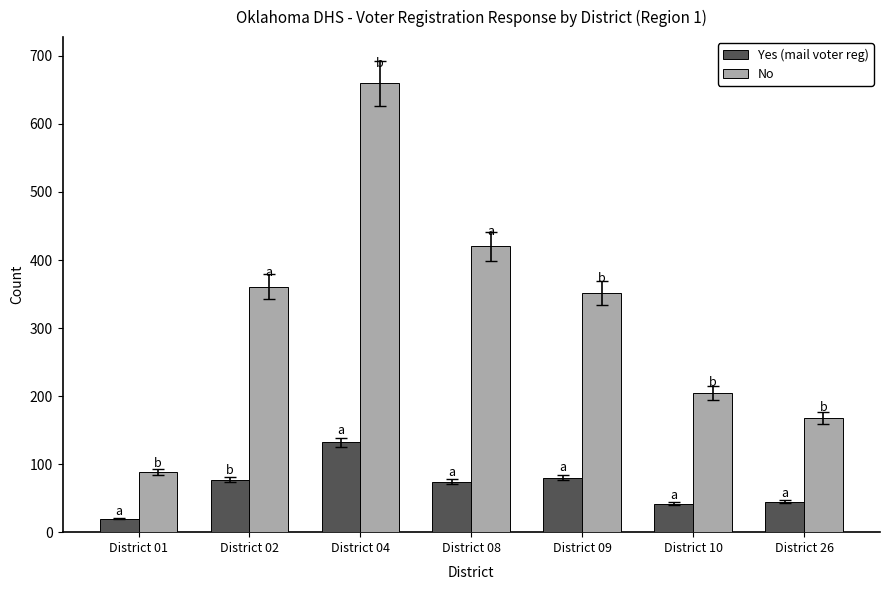

What is the average value of the No series?

322